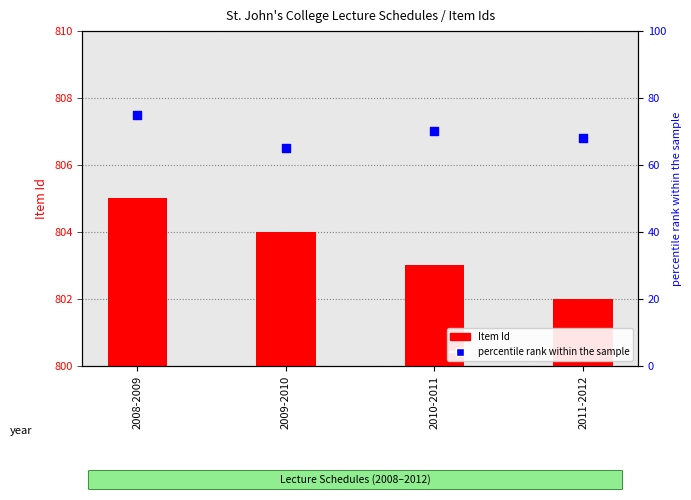

Is the value of percentile rank within the sample at 2010-2011 greater than the value of Item Id at 2009-2010?

No